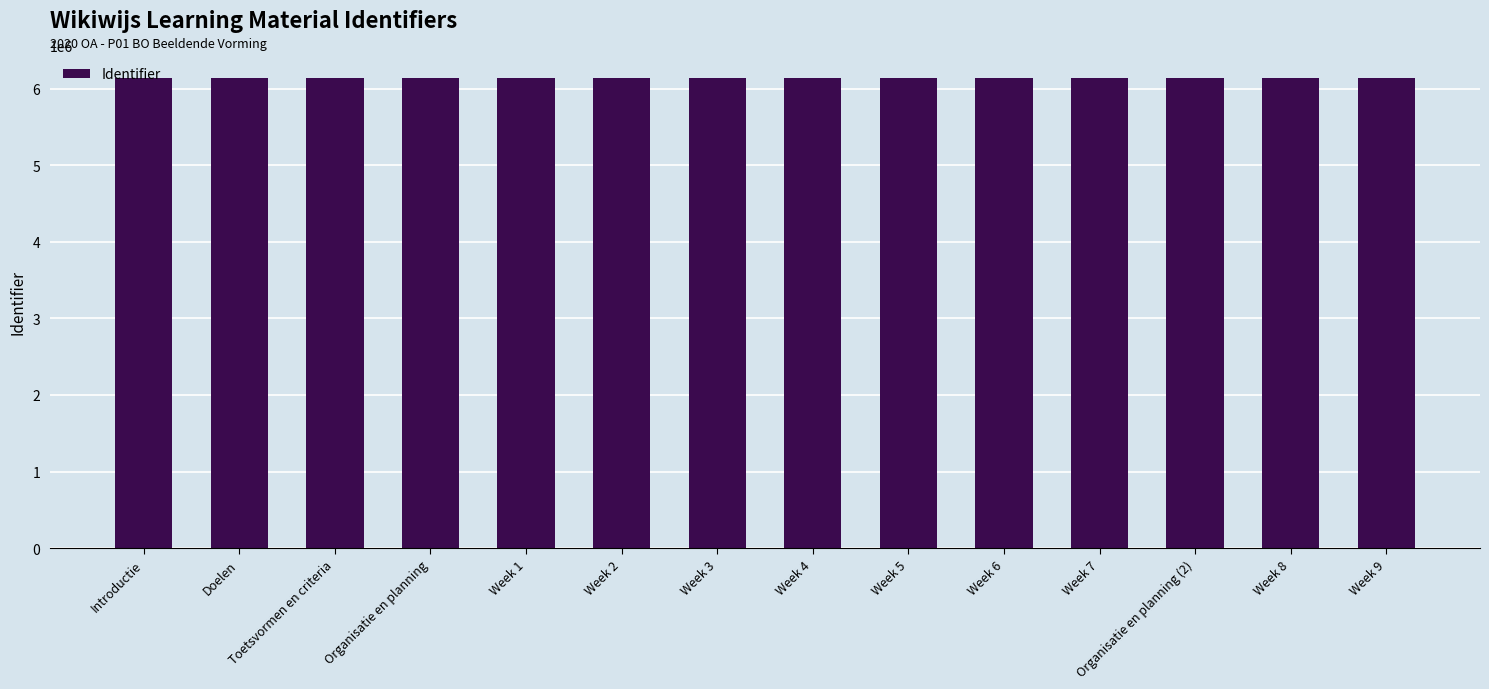

What is the ratio of the value at Doelen to the value at Week 1?

1.0